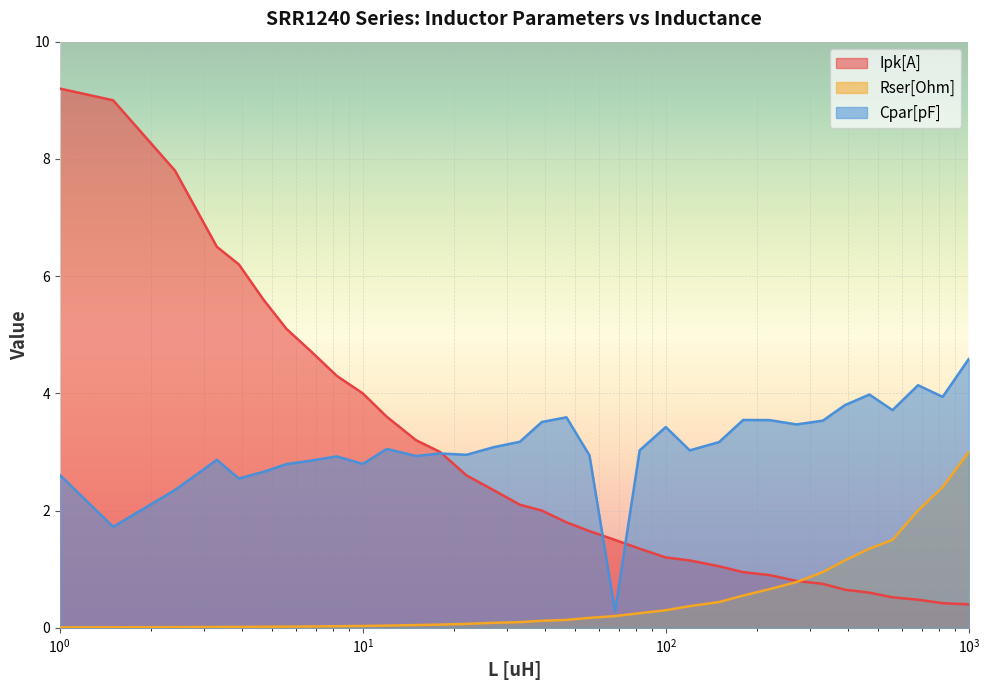

What is the total value across all series at 4.7?

8.3